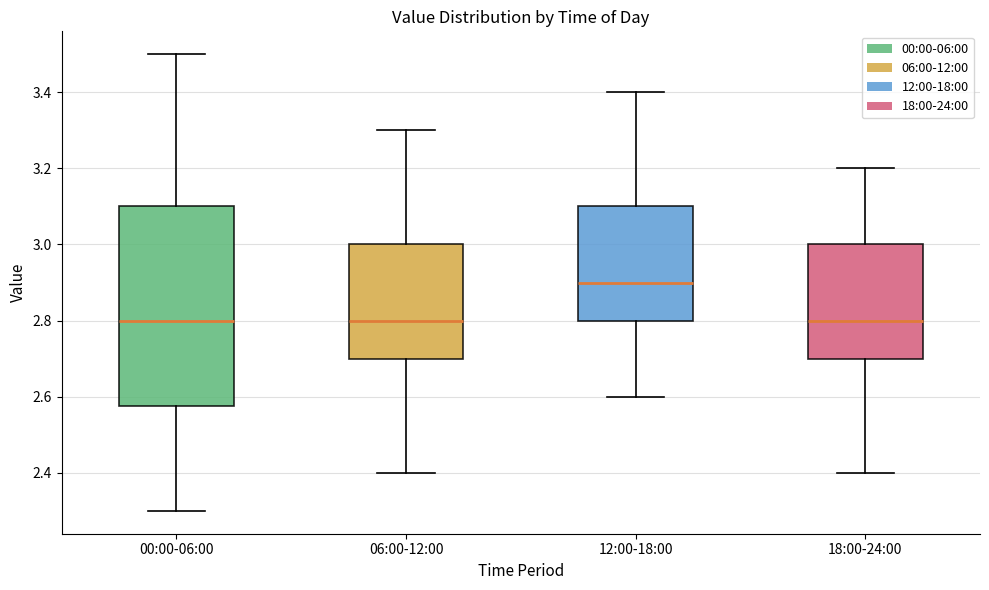

Reading left to right, transcribe this box plot: for each box, give where its median line is, the range the box spans, and where its two whiskers end, as read against the y-axis. The values are not printed on the chart, so give them approximately, as read against the axis.

00:00-06:00: median 2.80, box 2.58 to 3.10, whiskers 2.30 to 3.50
06:00-12:00: median 2.80, box 2.70 to 3.00, whiskers 2.40 to 3.30
12:00-18:00: median 2.90, box 2.80 to 3.10, whiskers 2.60 to 3.40
18:00-24:00: median 2.80, box 2.70 to 3.00, whiskers 2.40 to 3.20